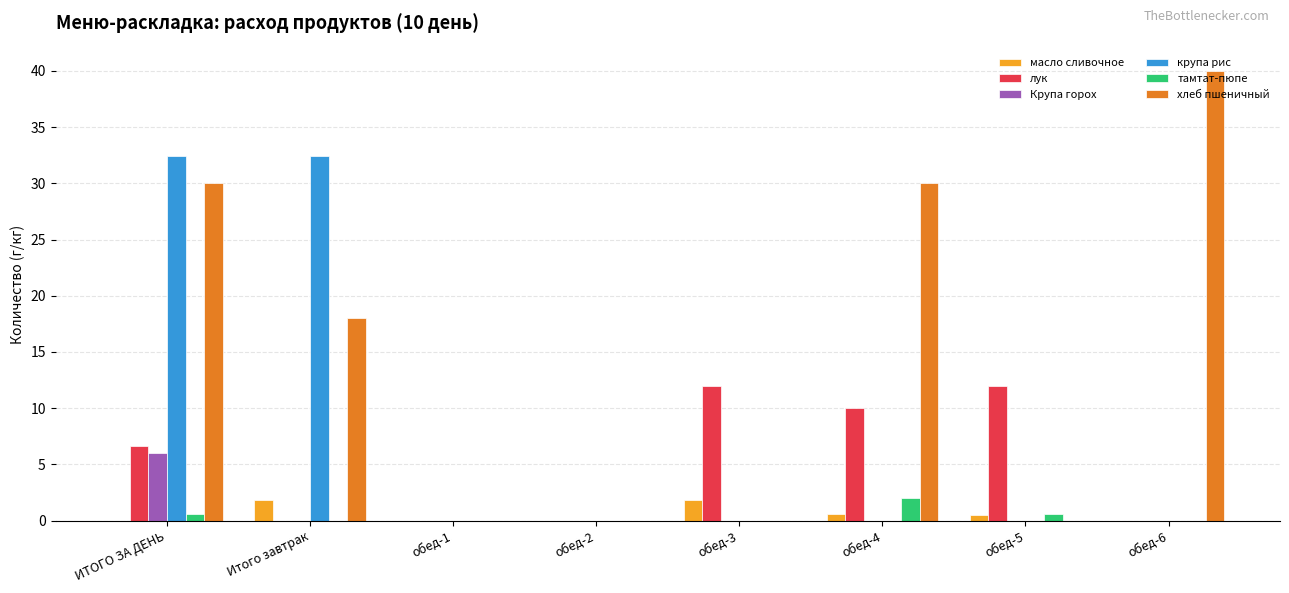

How many groups of bars are there?

8